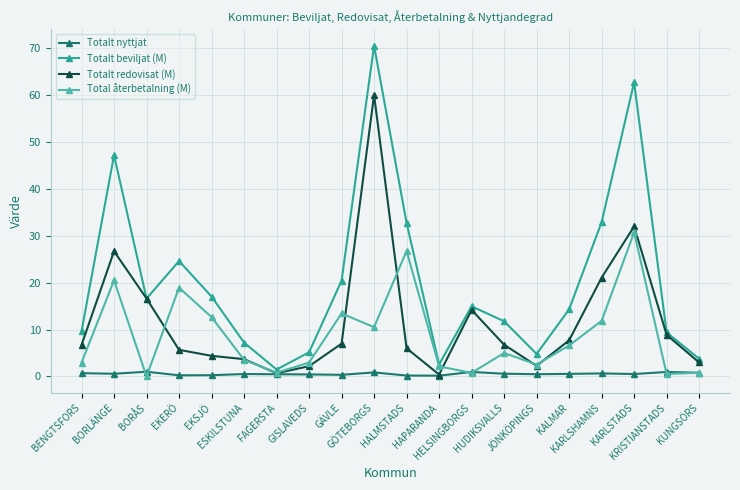

List the series in order of their overall mean, lowest first.

Totalt nyttjat, Total återbetalning (M), Totalt redovisat (M), Totalt beviljat (M)